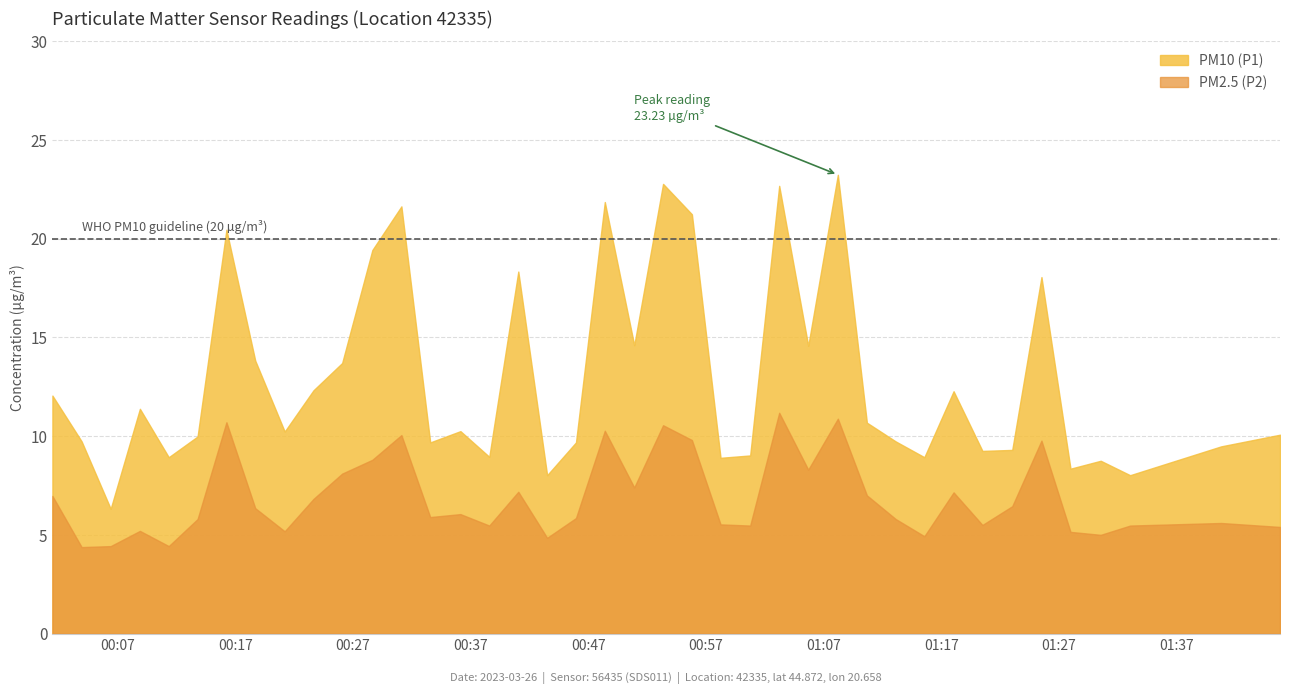

At 2023-03-26T00:53:21, list the series in order from largest to smallest.

PM10 (P1), PM2.5 (P2)